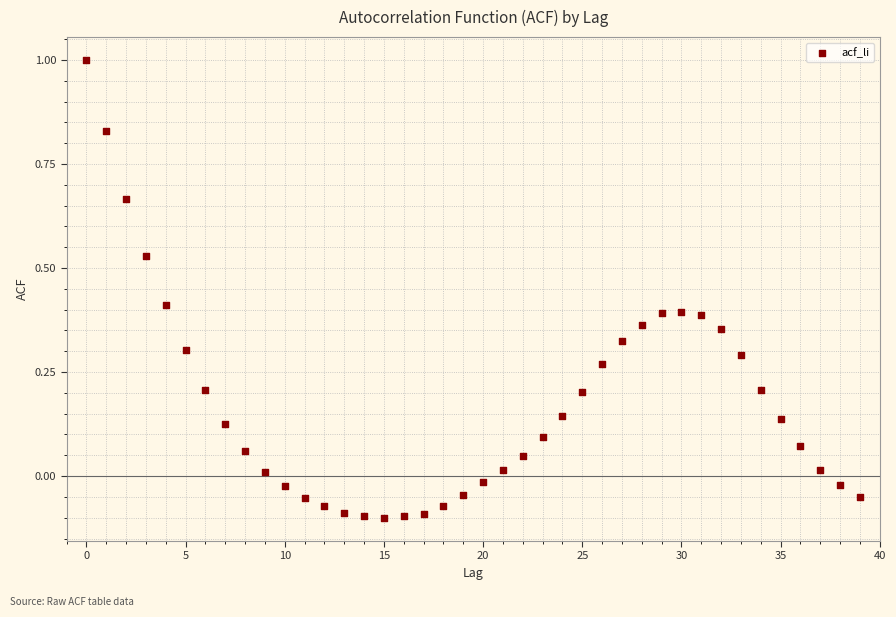

What is the range of Y values (max minus min)?

1.1